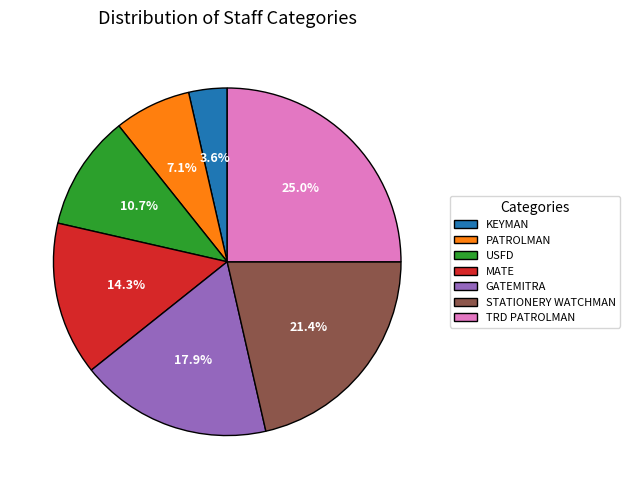

To the nearest percent, what is the difference between the USFD and KEYMAN slice percentages?

7%